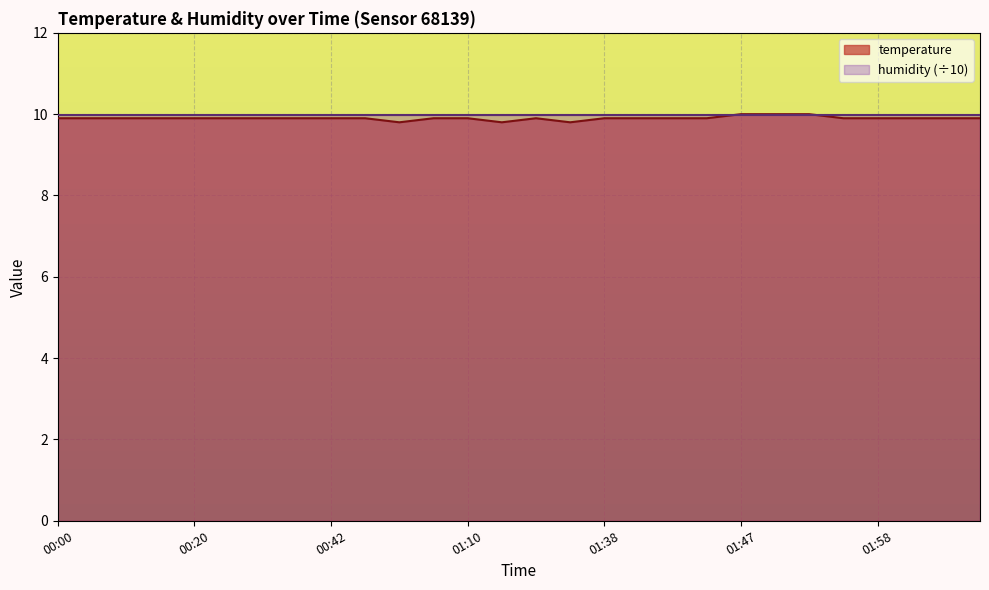

Count the values in the range 9 to 10.

28